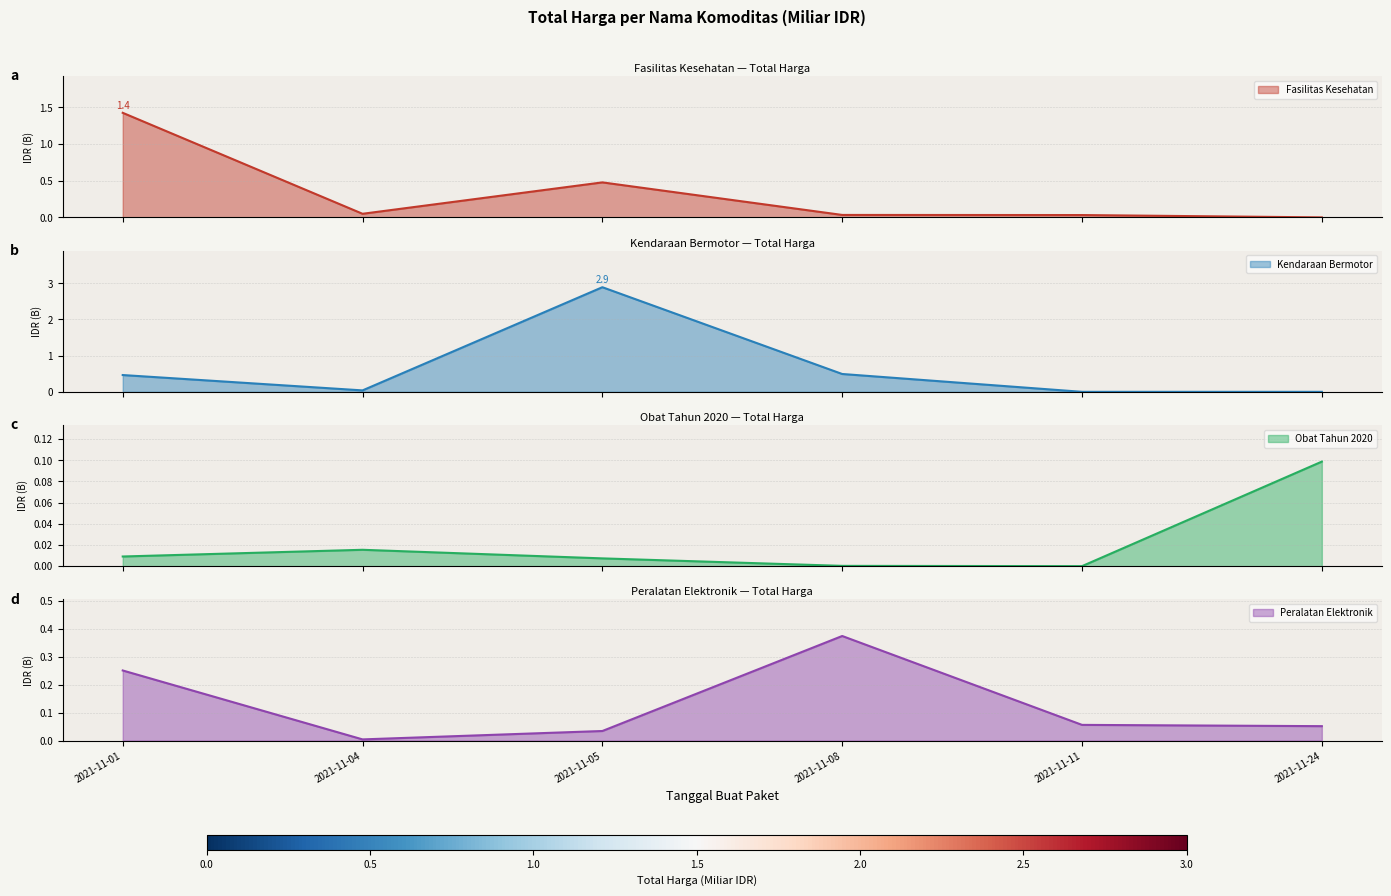

How many distinct data groups are displayed?

4